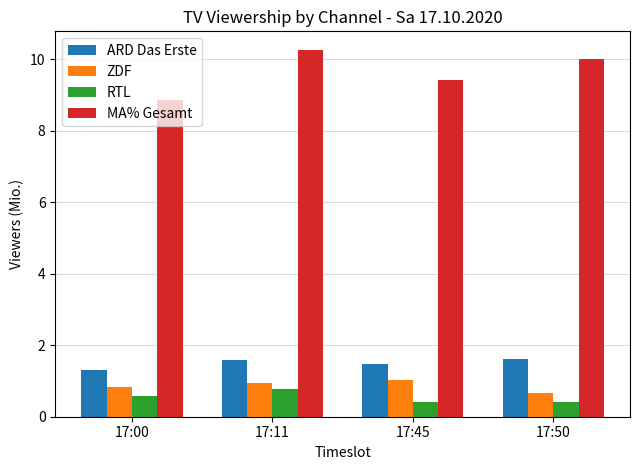

What is the value of the ZDF bar at the 4th from the left?

0.7